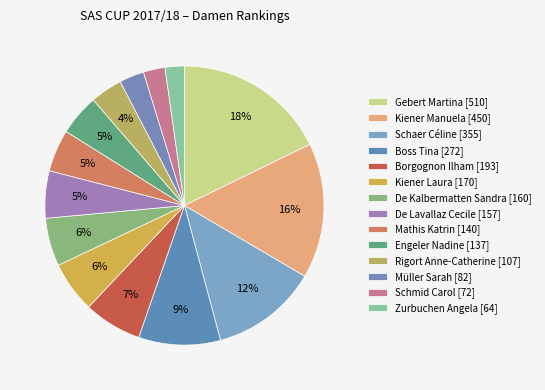

The De Kalbermatten Sandra slice represents 6% of the pie. True or false?

True